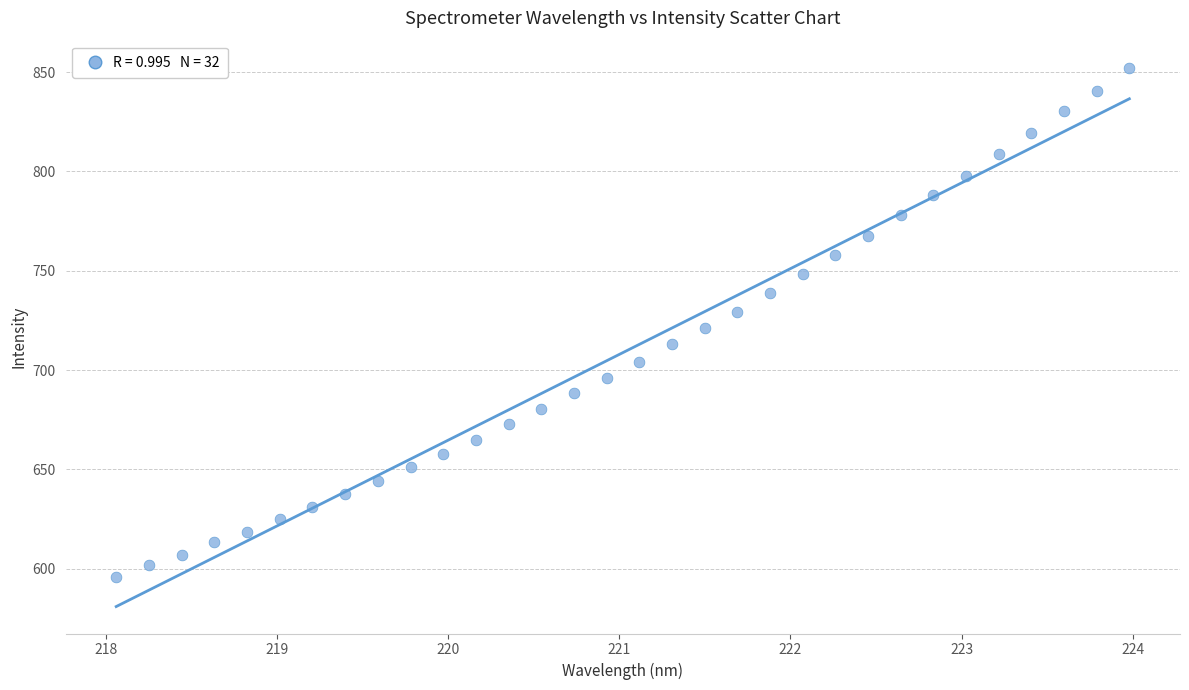

What is the range of Y values (max minus min)?

256.4